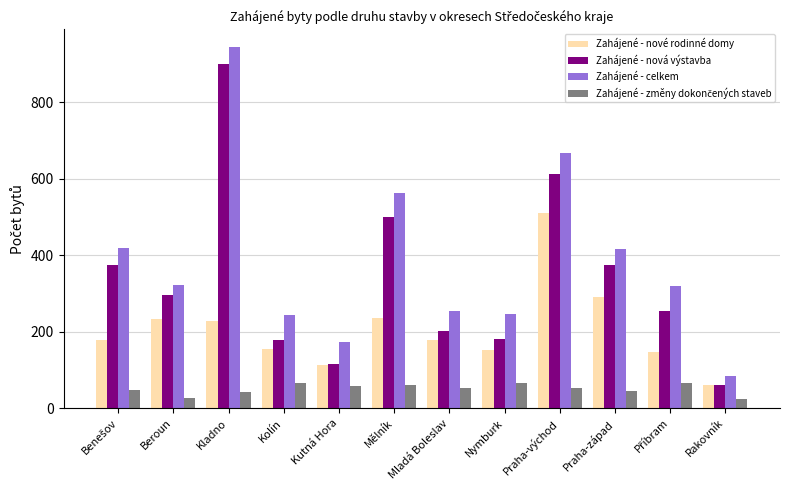

At which label is Zahájené - nová výstavba closest to 481?

Mělník